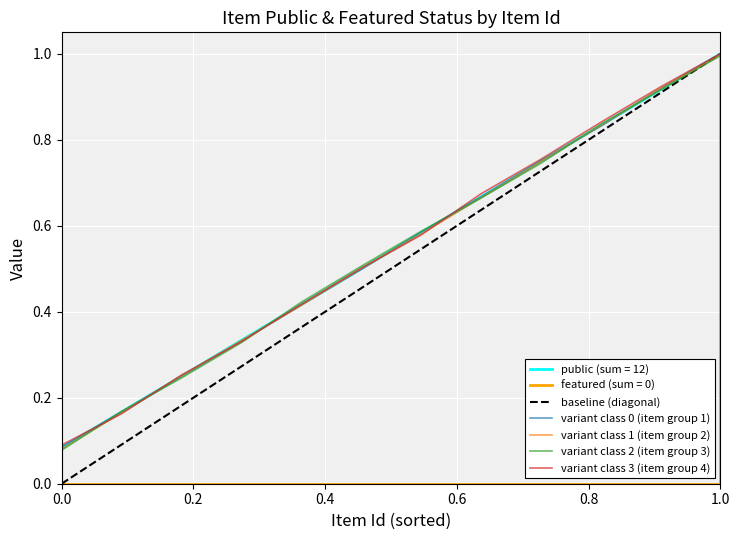

The value of public at 17427 is 1. True or false?

True